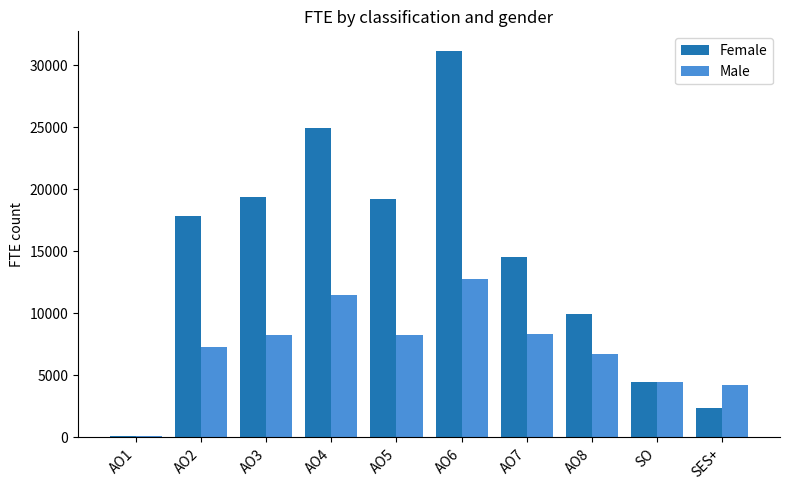

At which category is the sum across all series the highest?

AO6